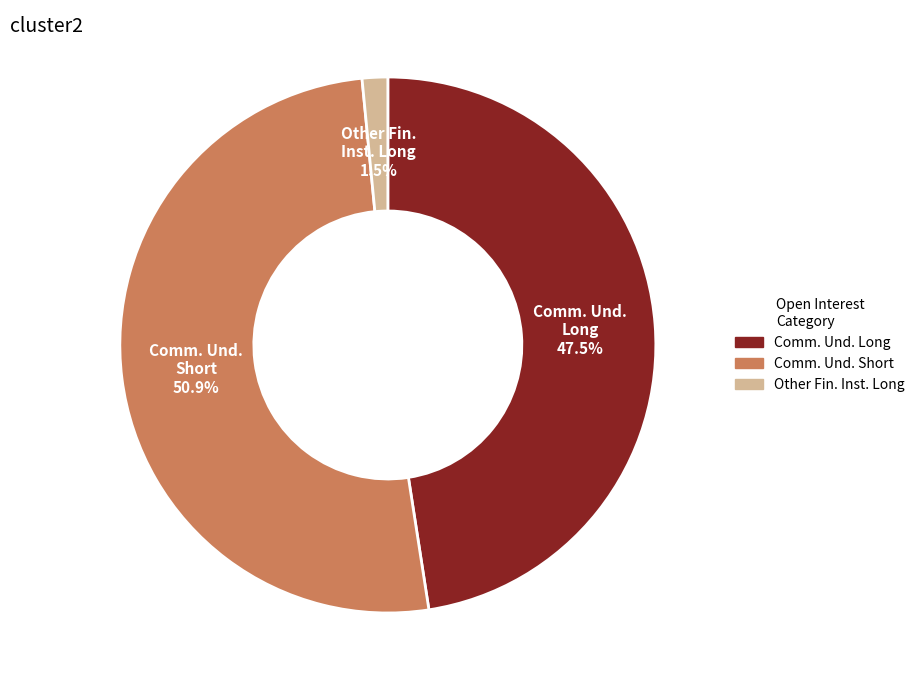

Does any single category account for the majority?

Yes